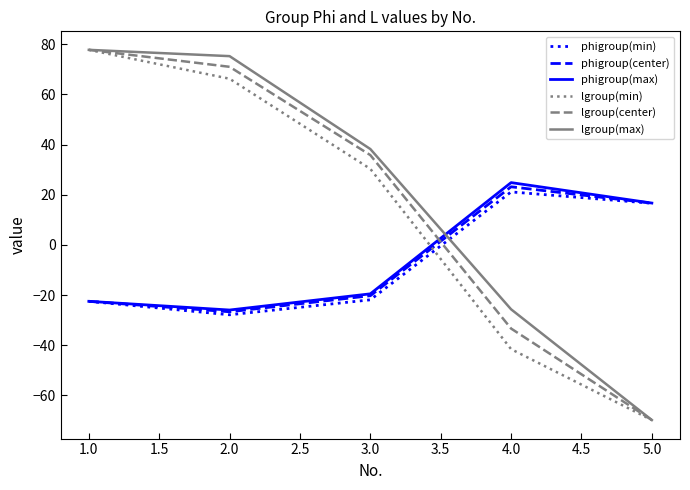

True or false: phigroup(min) and lgroup(min) cross at least once.

True